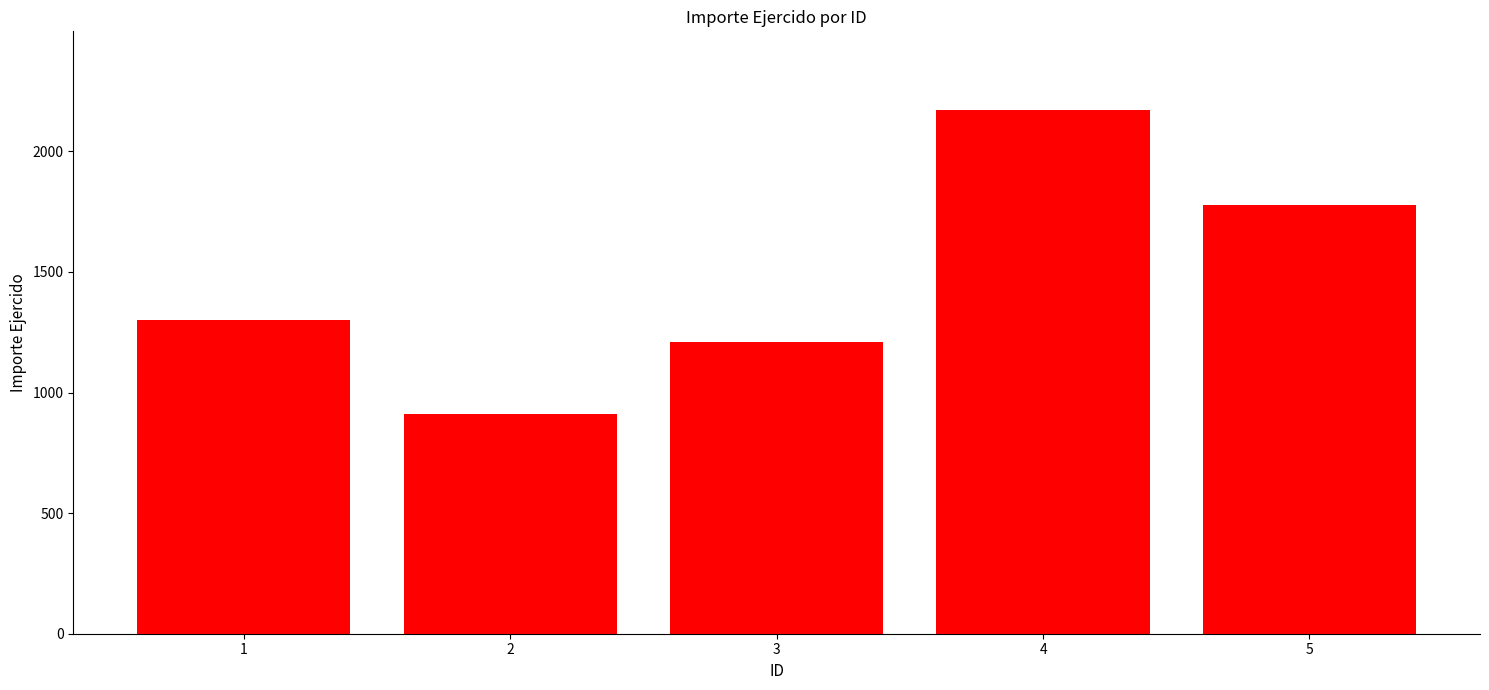

Does the chart contain stacked bars?

No